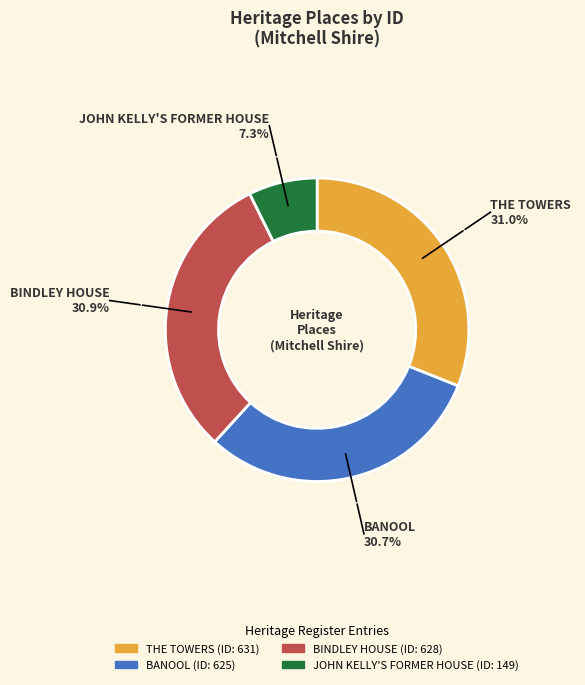

Which slice is the smallest?

JOHN KELLY'S FORMER HOUSE